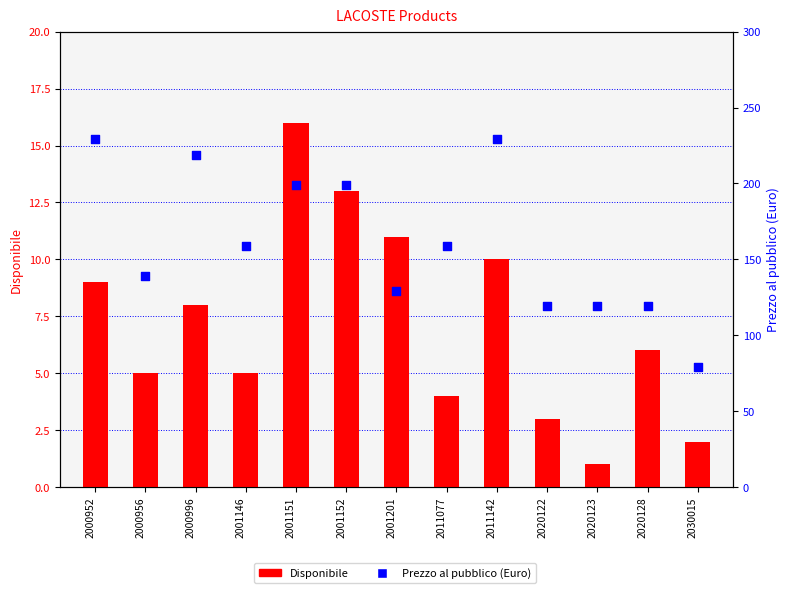

At how many categories does at least one series exceed 85?

12